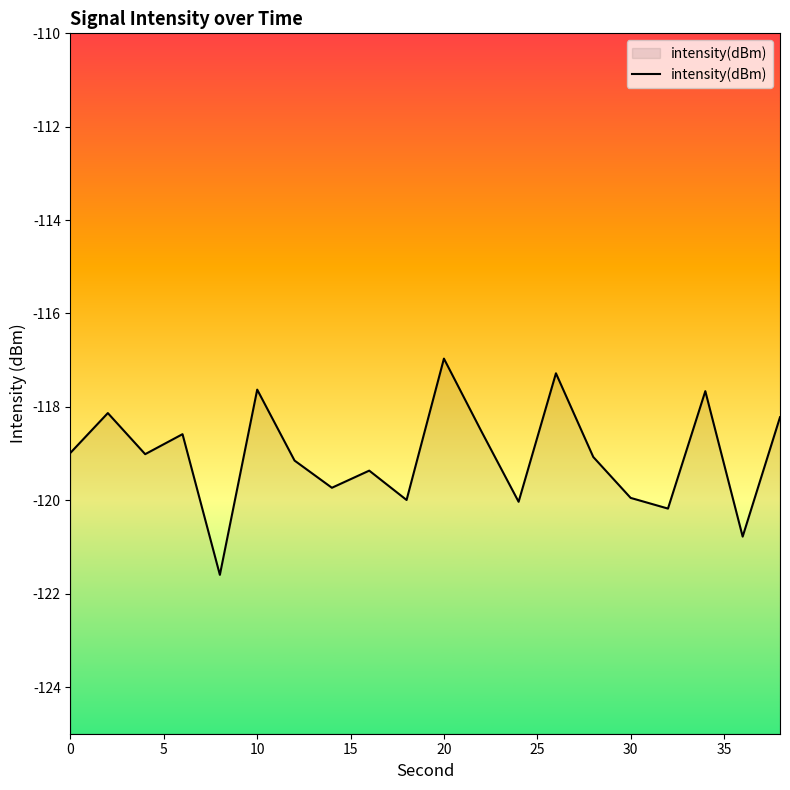

What is the difference between the maximum and minimum values?

4.6